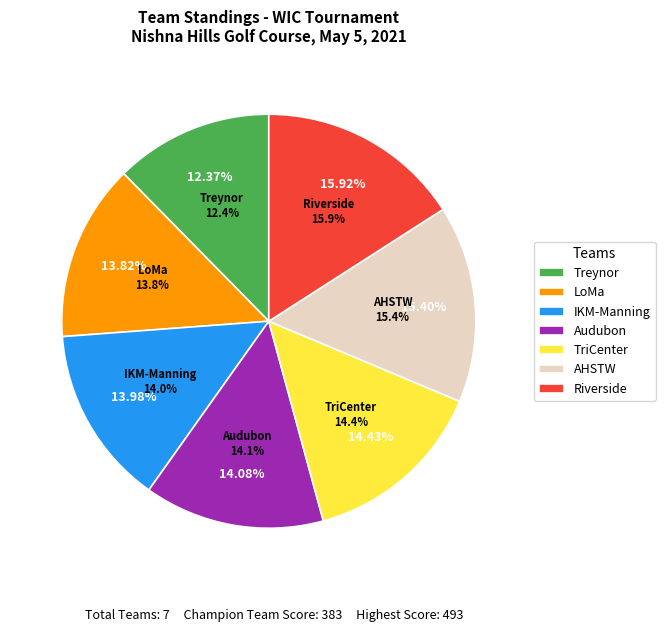

What percentage is NOT represented by AHSTW?

84.6%